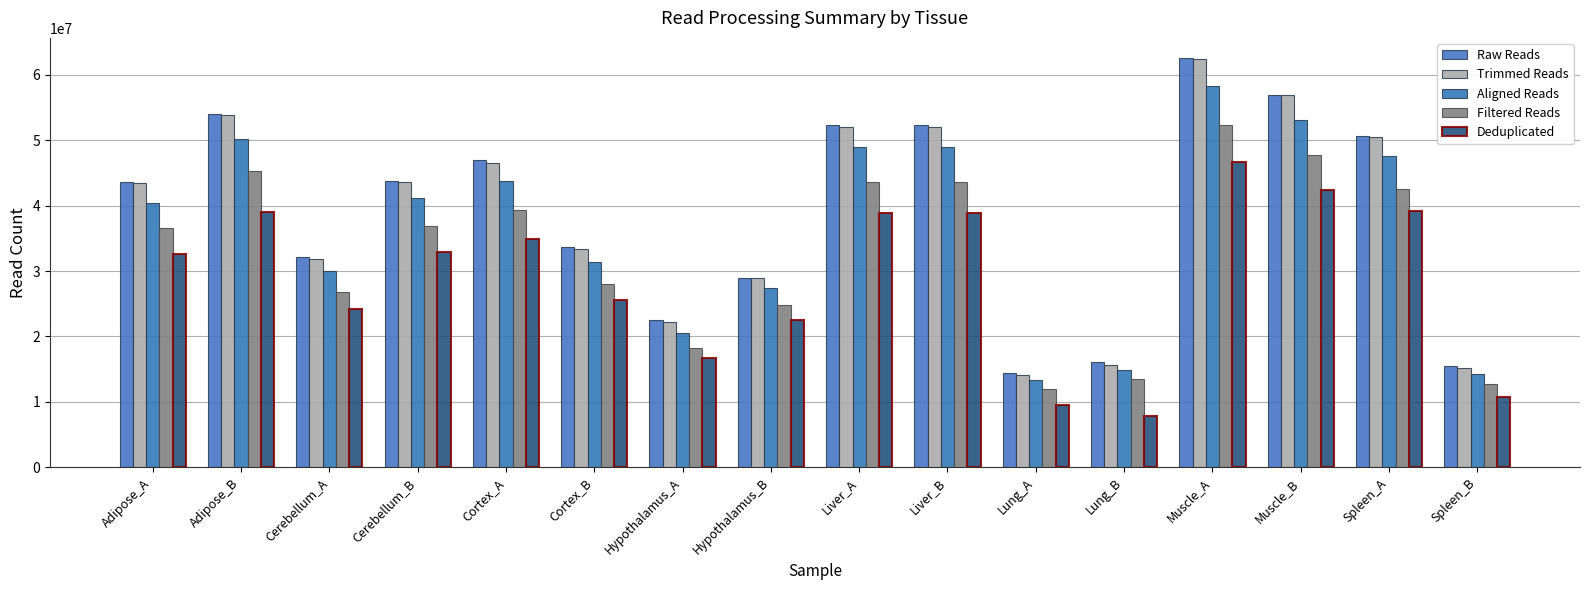

Which category has the lowest value in the Filtered Reads series?

Lung_A